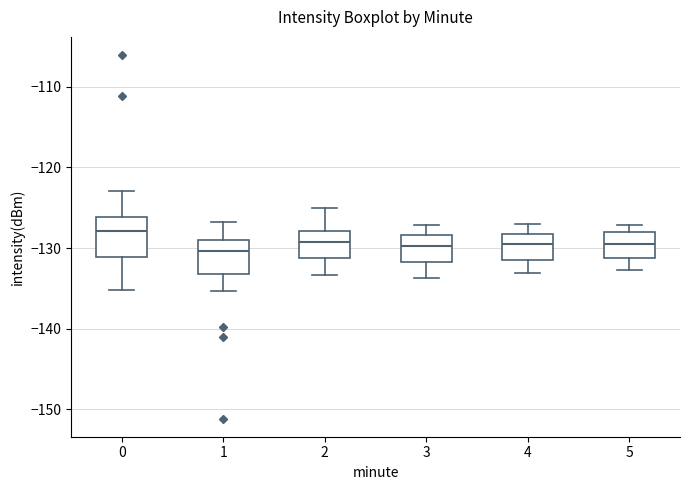

Reading left to right, transcribe this box plot: for each box, give where its median line is, the range the box spans, and where its two whiskers end, as read against the y-axis. The values are not printed on the chart, so give them approximately, as read against the axis.

0: median -128, box -131 to -126, whiskers -135 to -123
1: median -130, box -133 to -129, whiskers -135 to -127
2: median -129, box -131 to -128, whiskers -133 to -125
3: median -130, box -132 to -128, whiskers -134 to -127
4: median -129, box -131 to -128, whiskers -133 to -127
5: median -129, box -131 to -128, whiskers -133 to -127